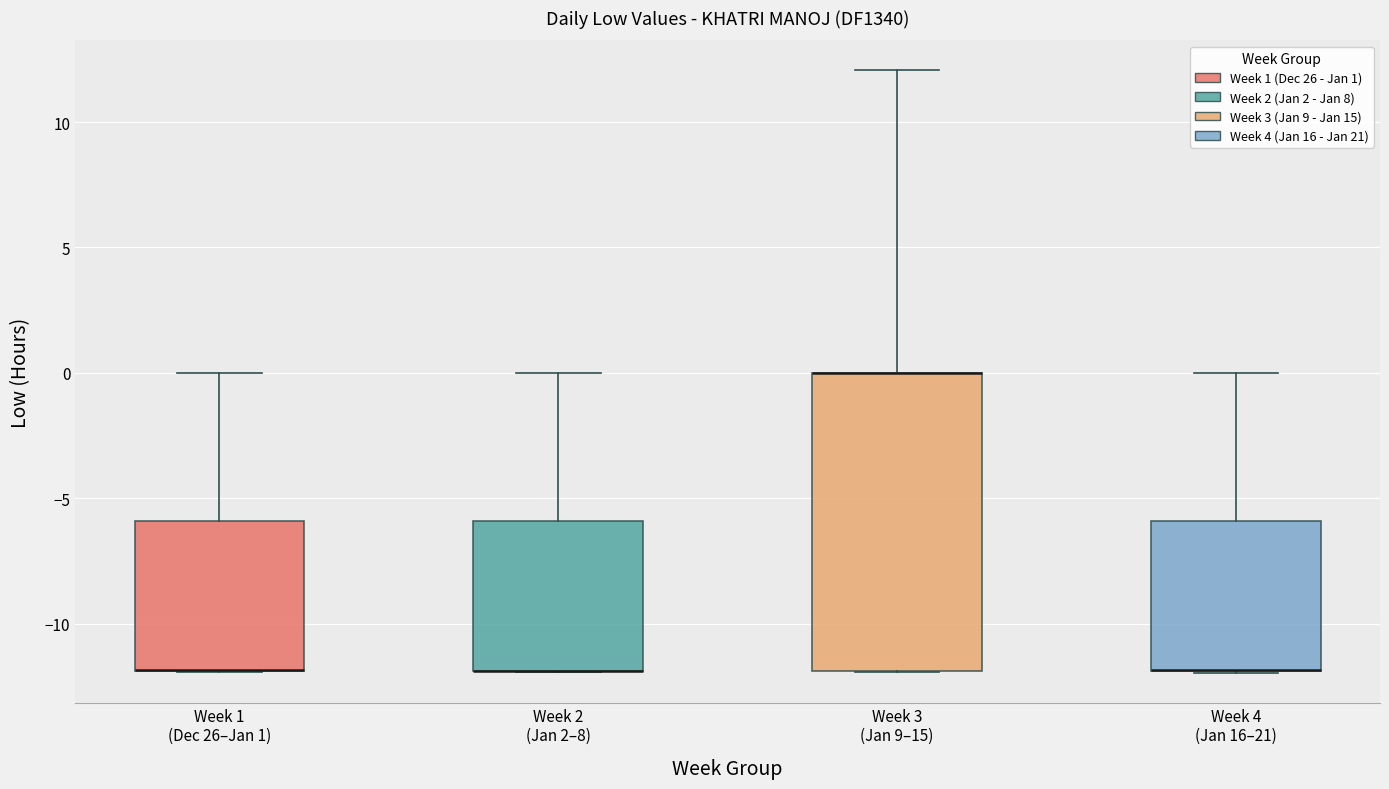

Comparing the boxes themselves (not the whiskers), which one is the tallest?

Week 3 (Jan 9–15)